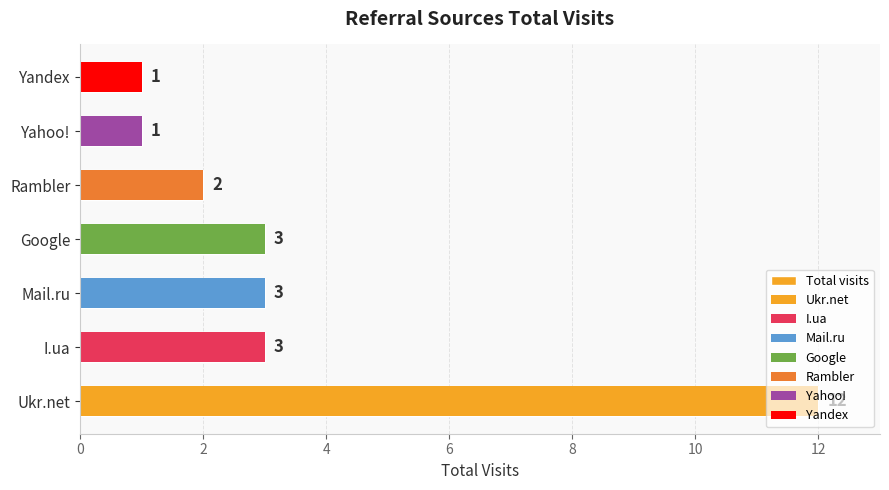

What is the minimum value shown in the chart?

1